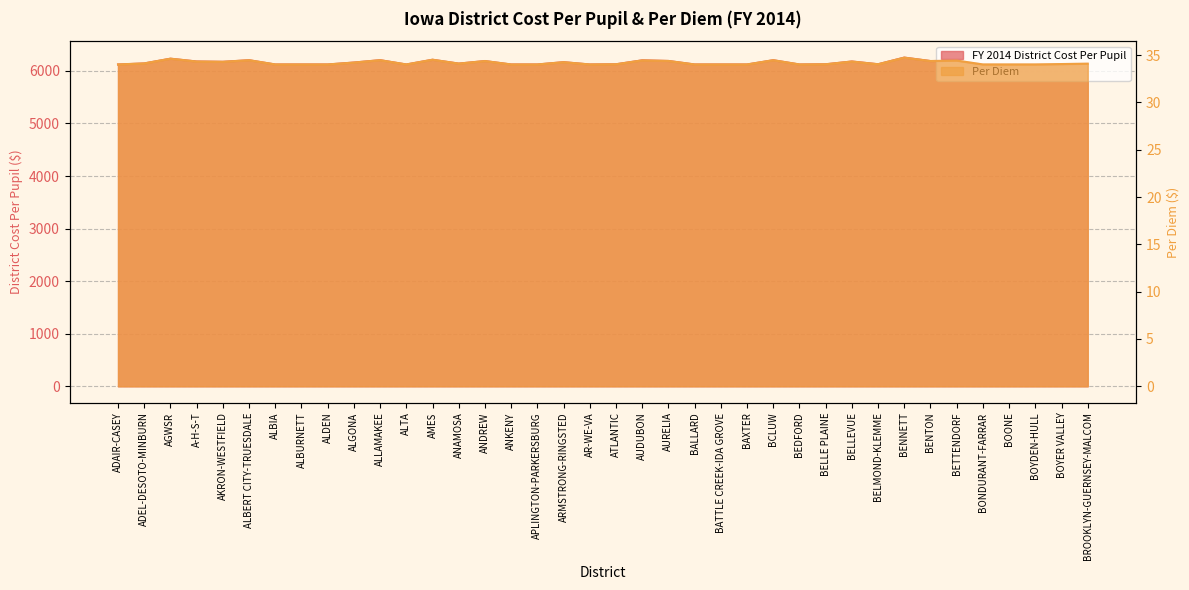

What is the label of the 10th point from the left?

ALGONA